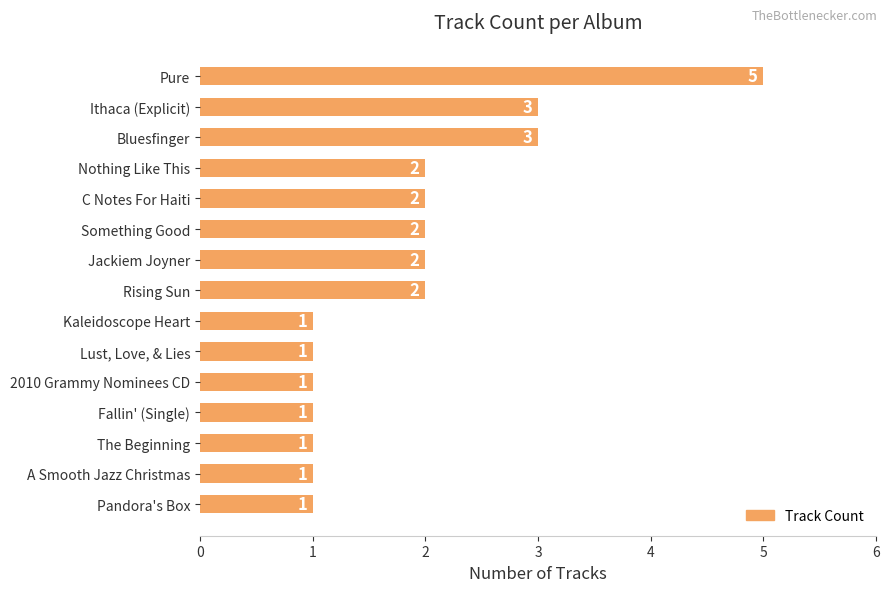

What position from the bottom is Lust, Love, & Lies?

6